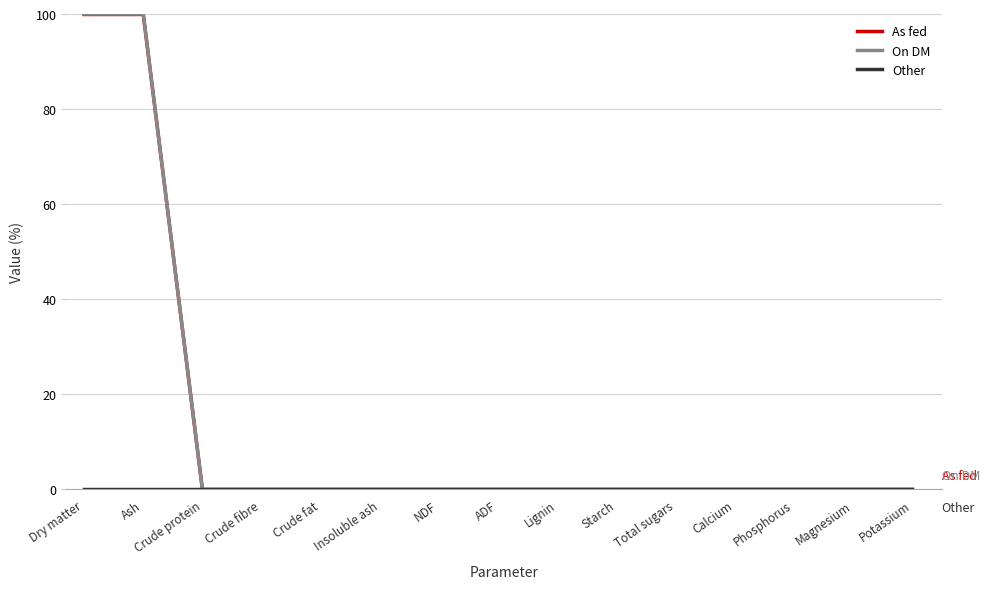

What position from the right is NDF?

9